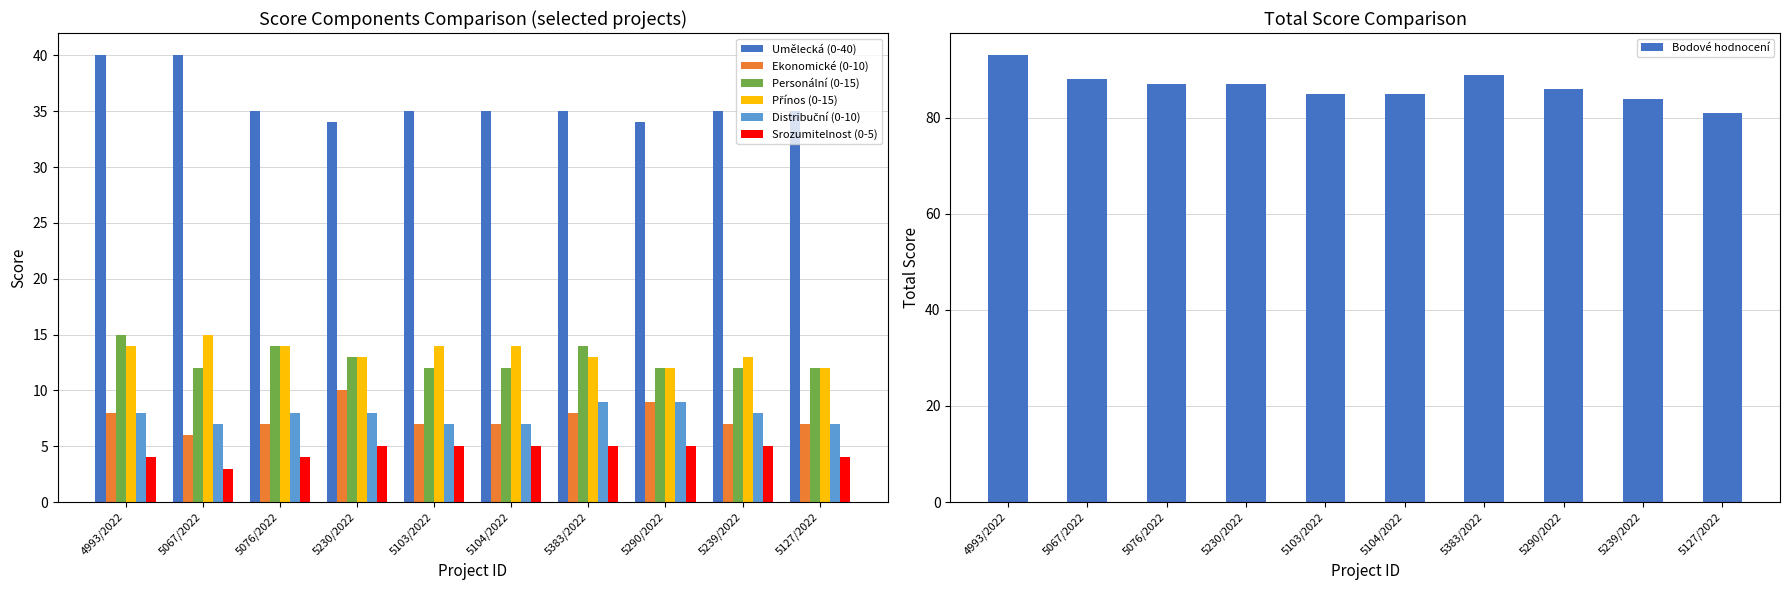

What is the smallest value displayed?

3